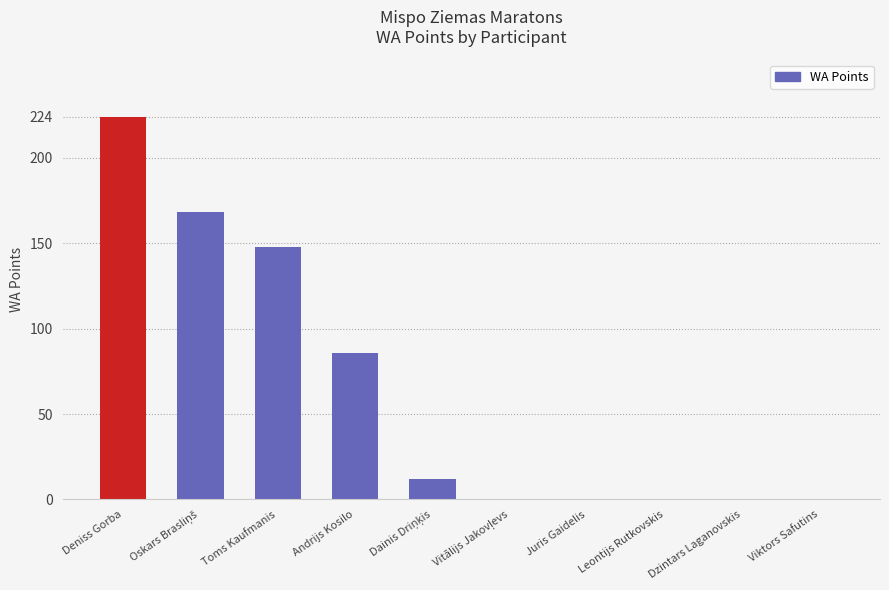

Is it true that the value at Deniss Gorba is 97?

False